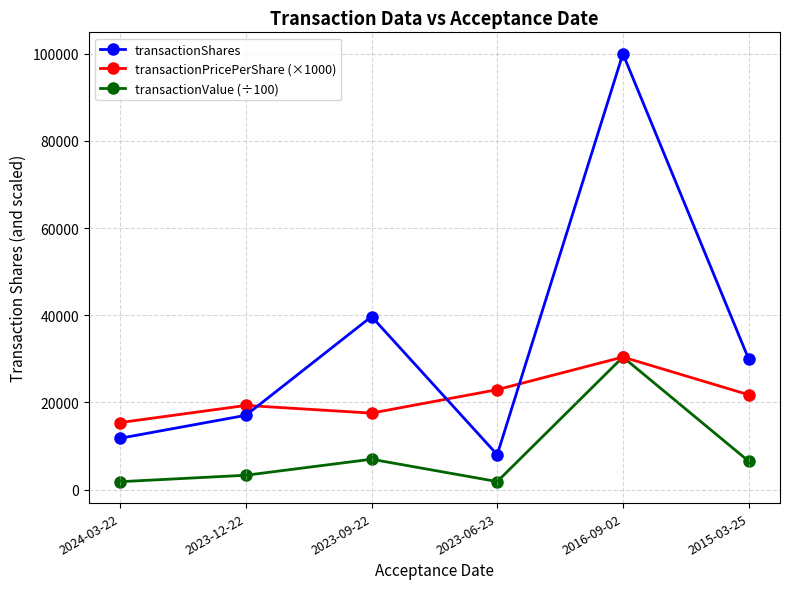

Is this an area chart (filled region under the line)?

No